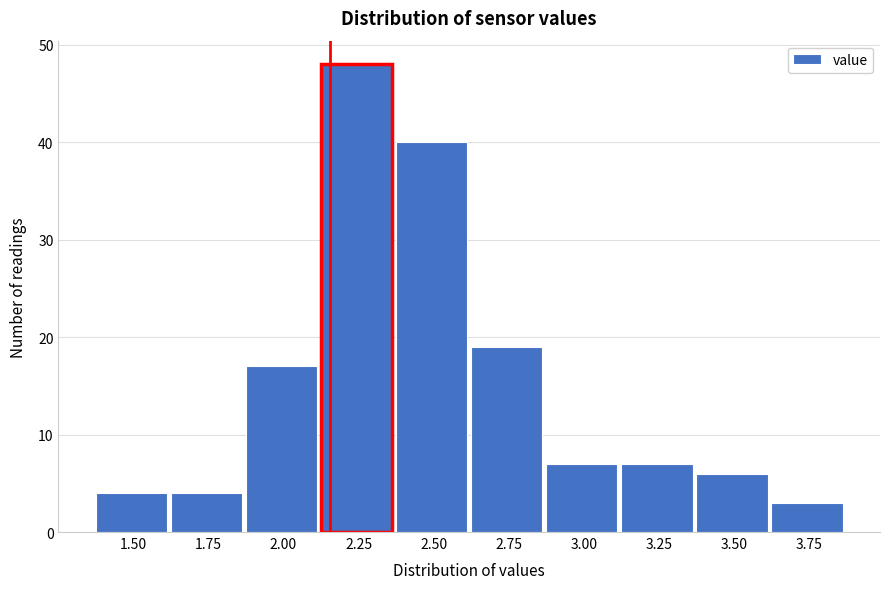

Reading left to right, what are all the values shown in this chart?

4	4	17	48	40	19	7	7	6	3